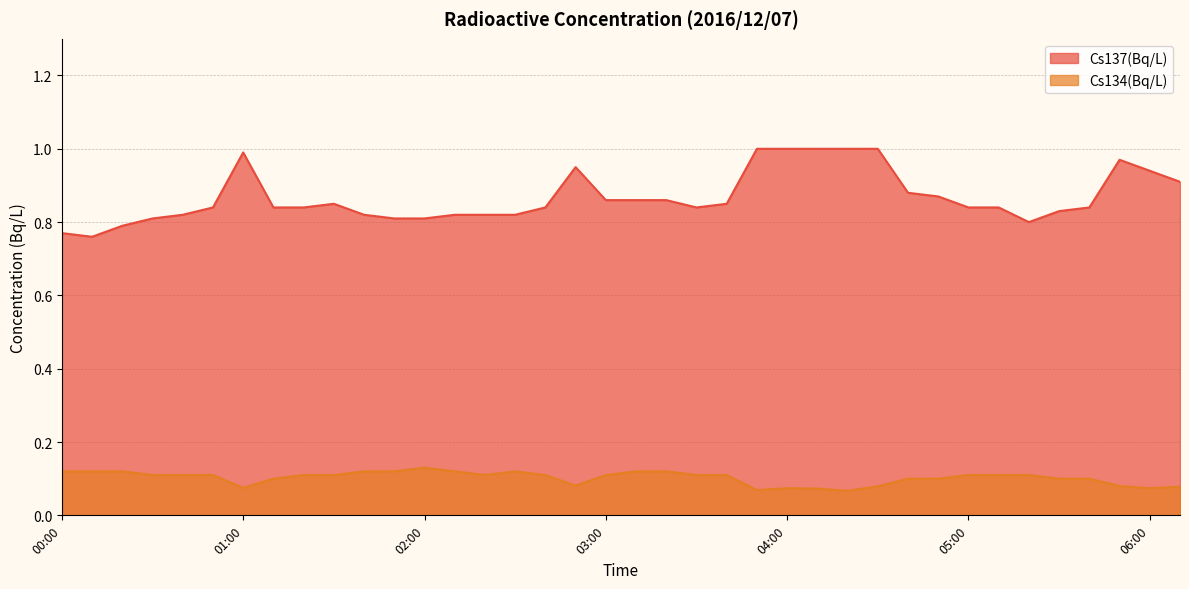

True or false: Cs134(Bq/L) and Cs137(Bq/L) cross at least once.

False